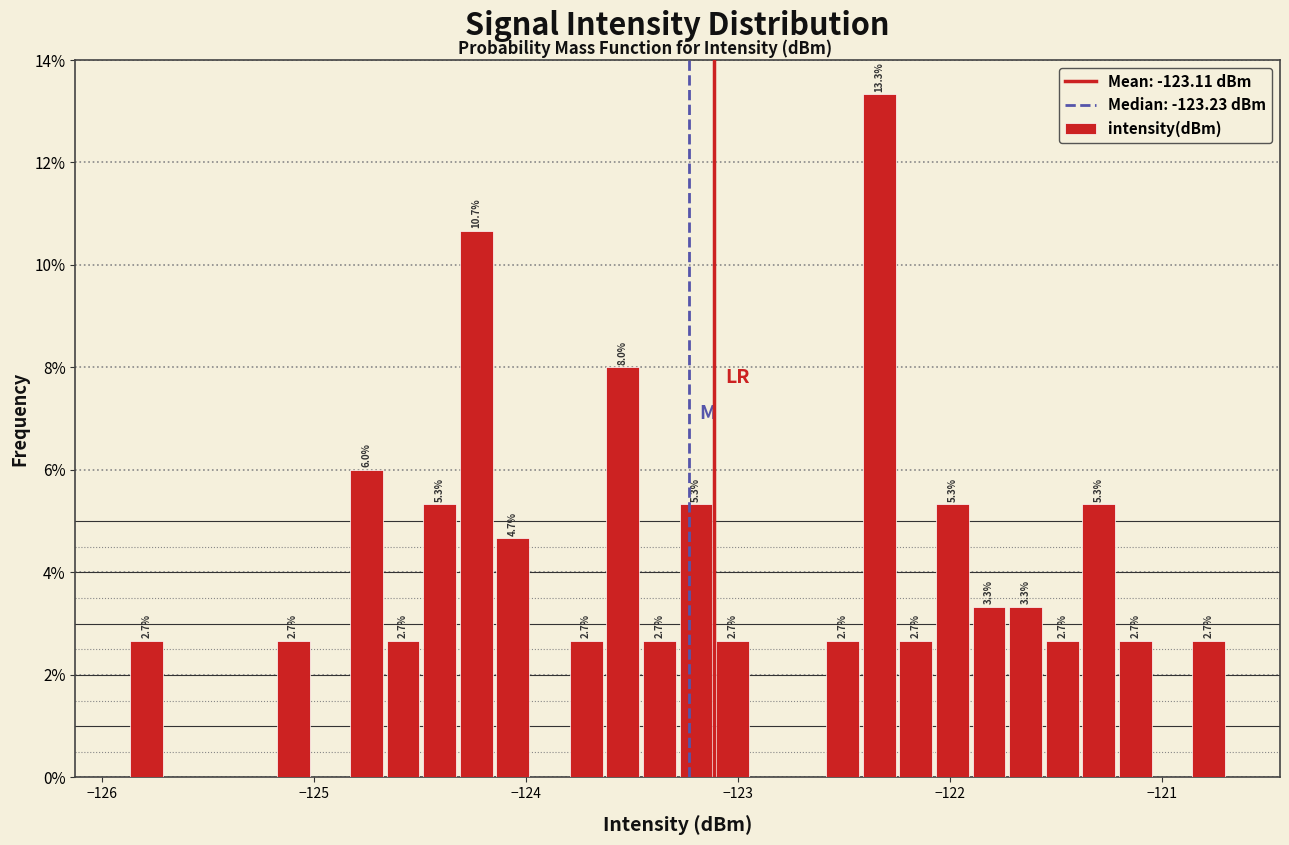

Read against the x-axis, roughly where is the centre of the tallest bar?

-122.3